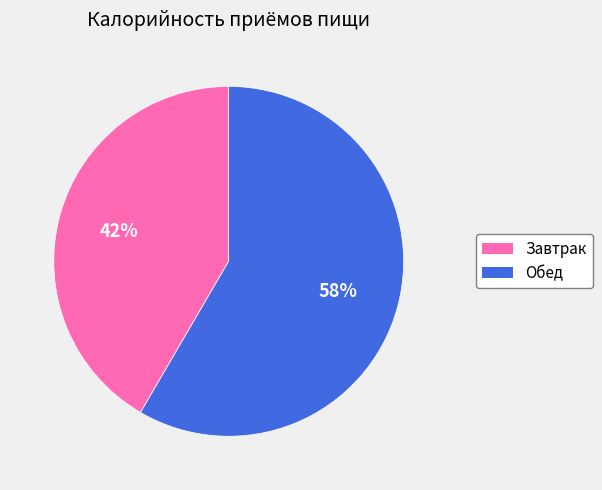

True or false: Обед accounts for 58% of the total.

True